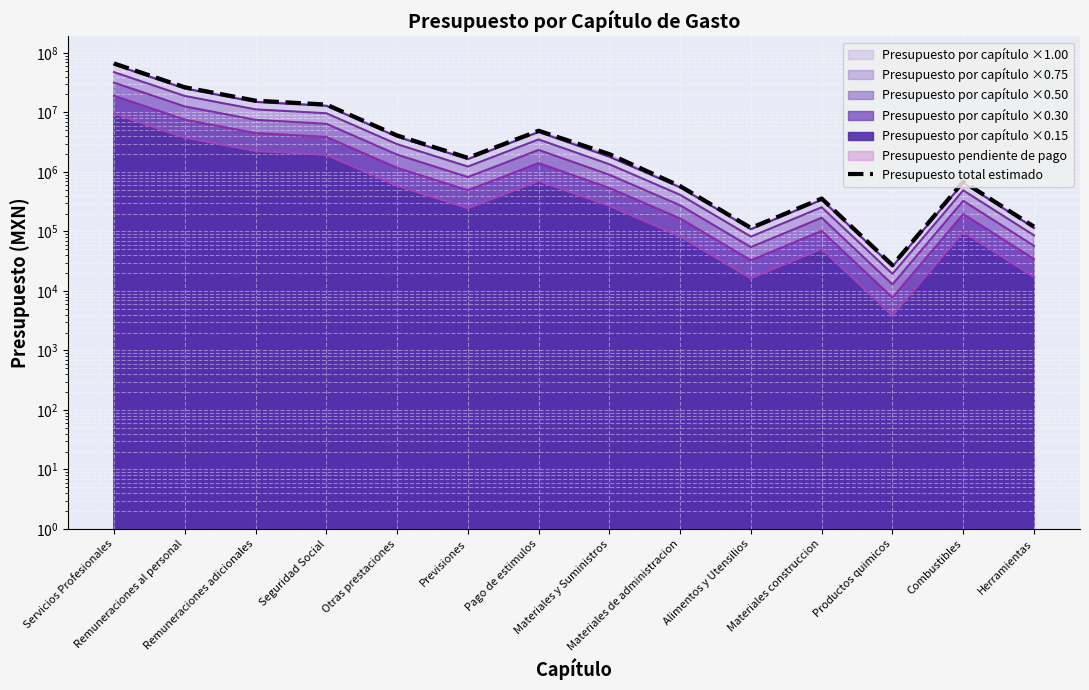

How many lines are shown in the chart?

1